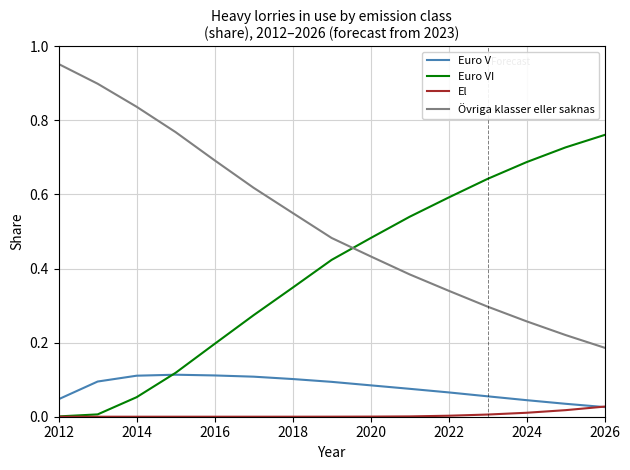

Count the number of data series in this chart.

4